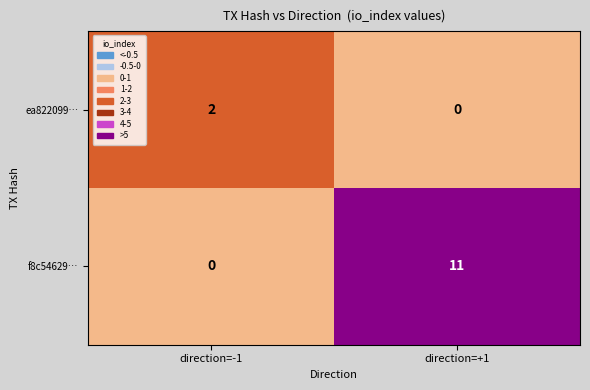

Which series has the widest spread of values?

f8c54629…